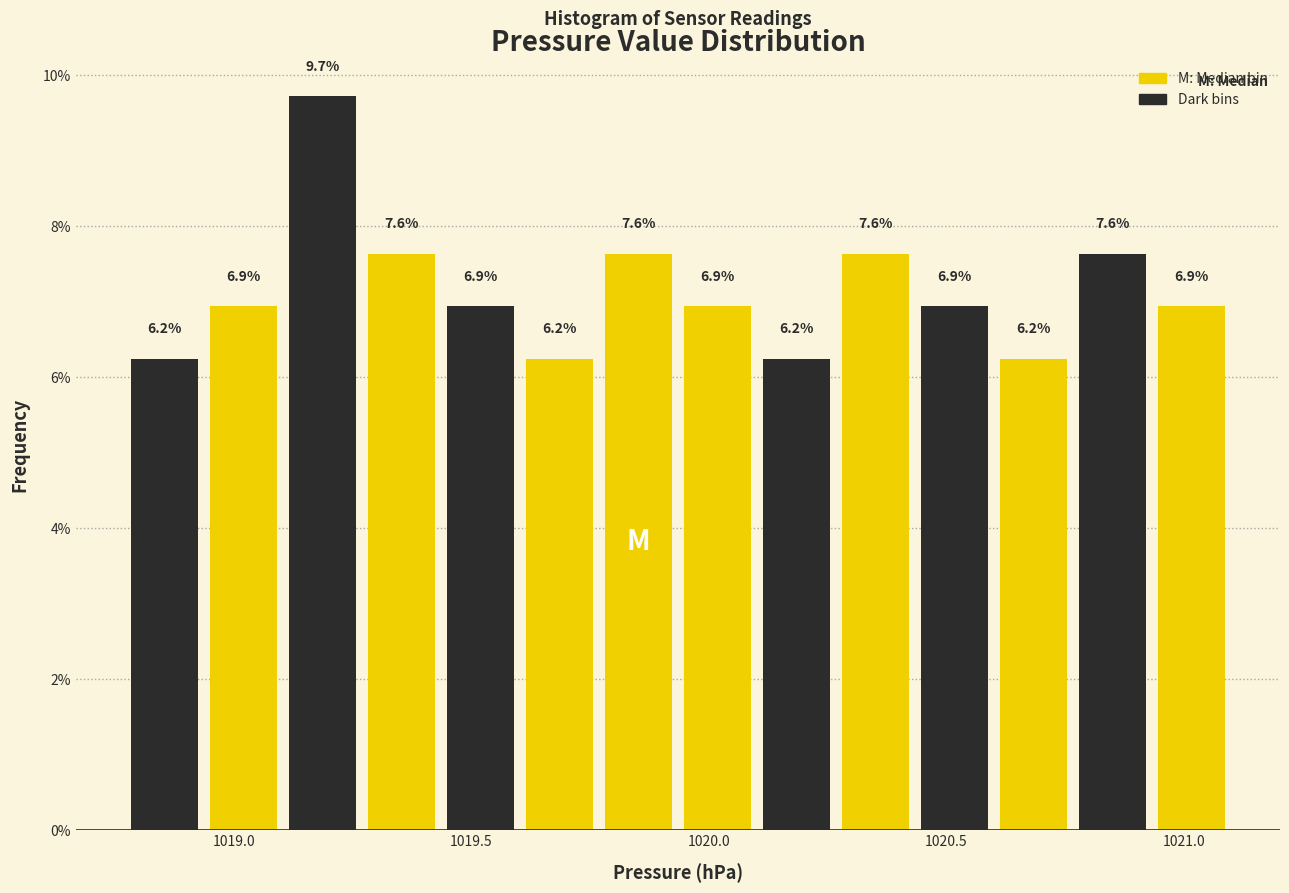

Around what value on the x-axis is the tallest bar? Give the approximate position of its centre, as read against the axis.

1019.20